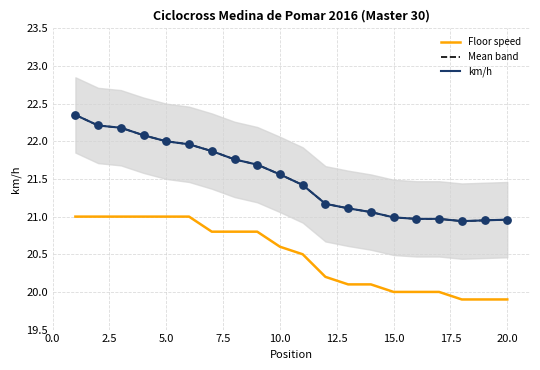

At how many categories does at least one series exceed 21?

14